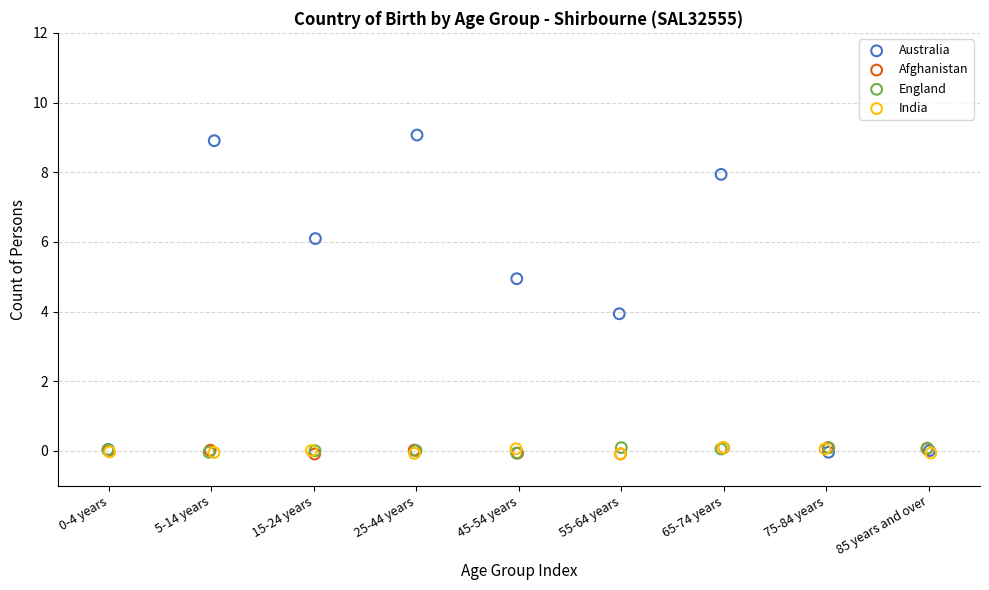

What are all the series names shown in the legend?

Australia, Afghanistan, England, India